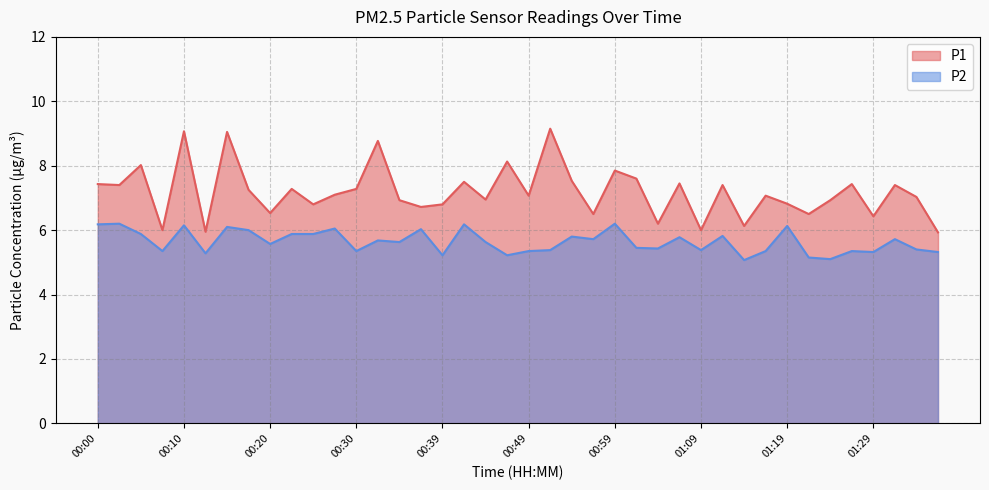

Rank the categories by P1 value from highest to lowest.

00:52, 00:10, 00:15, 00:32, 00:47, 00:05, 00:59, 01:02, 00:54, 00:42, 01:06, 00:00, 01:27, 00:02, 01:11, 01:32, 00:22, 00:30, 00:17, 00:27, 00:49, 01:16, 01:34, 00:44, 00:34, 01:24, 01:19, 00:25, 00:39, 00:37, 00:20, 00:57, 01:22, 01:29, 01:04, 01:14, 00:07, 01:09, 00:12, 01:36